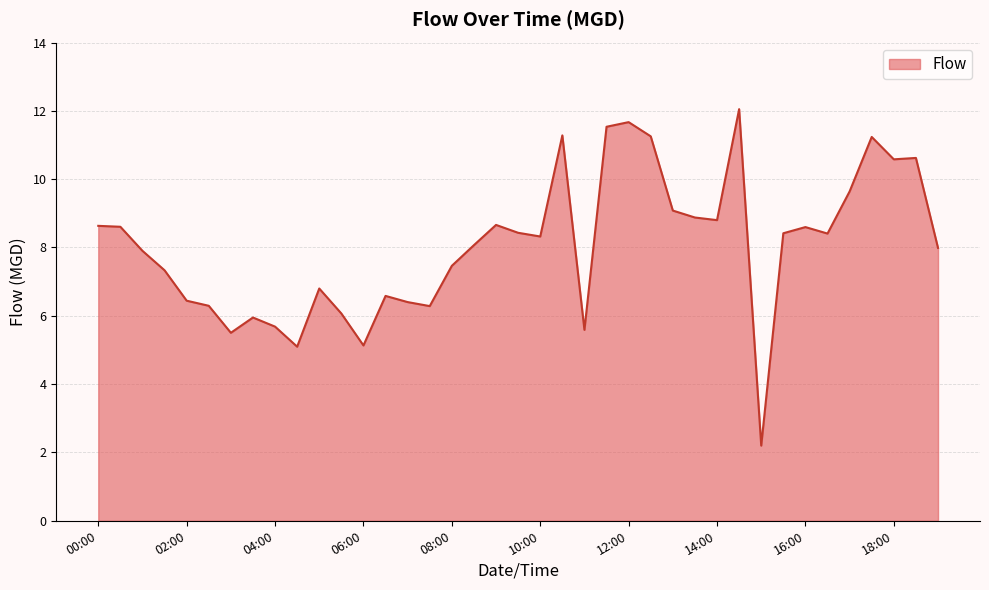

What is the sum of all values?

313.5